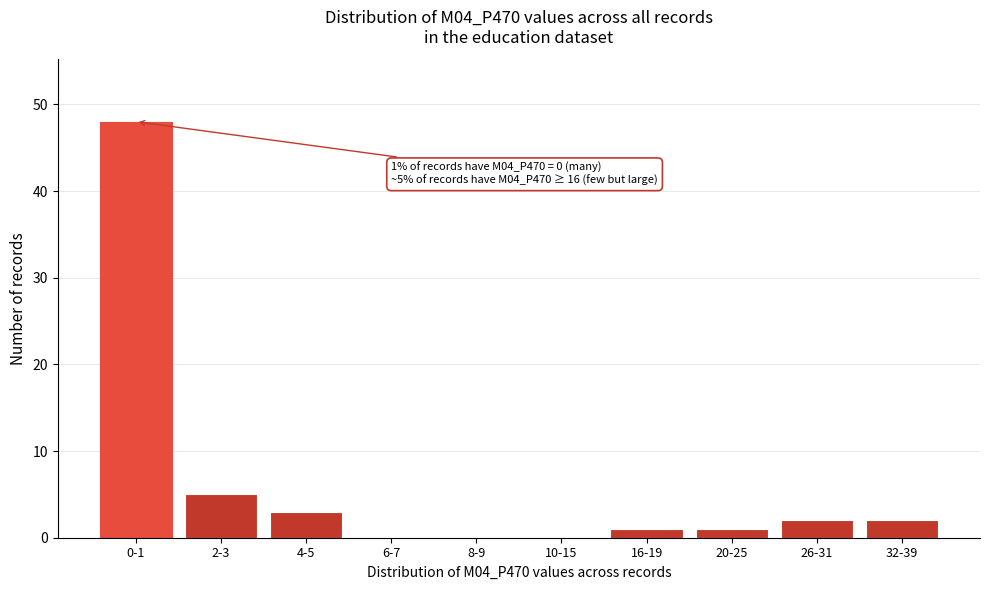

Reading right to left, what are all the values shown in this chart?

32-39=2	26-31=2	20-25=1	16-19=1	10-15=0	8-9=0	6-7=0	4-5=3	2-3=5	0-1=48